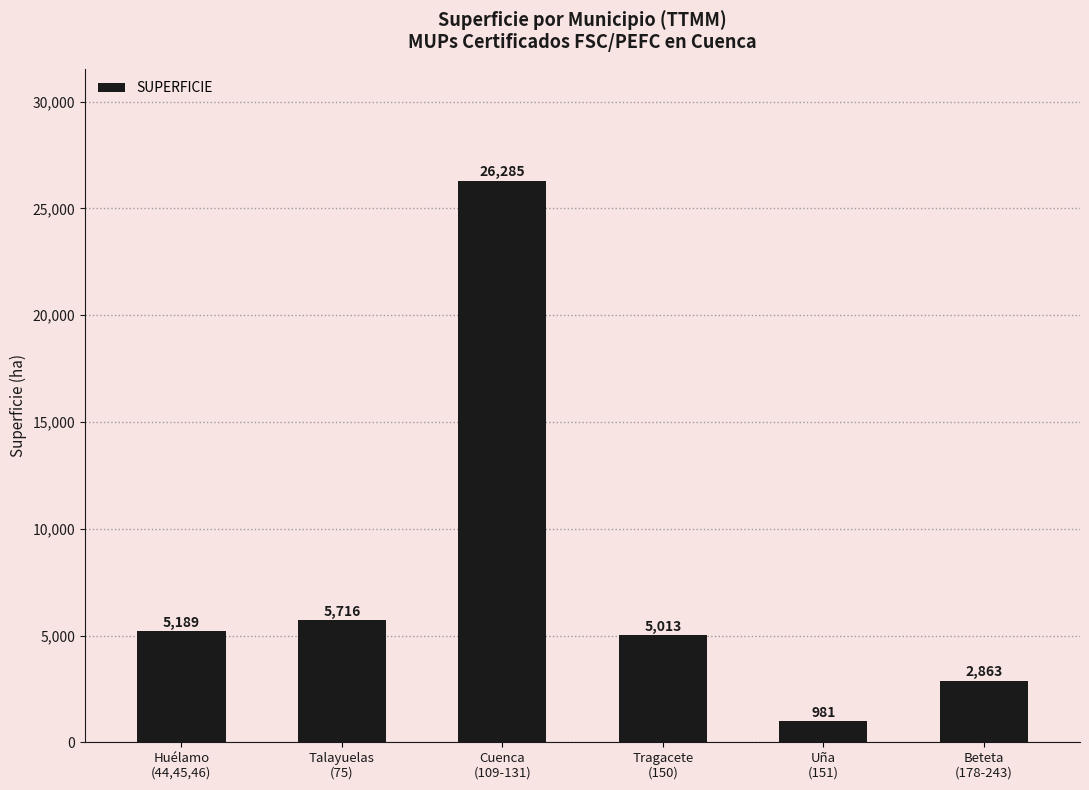

What is the smallest value displayed?

980.6